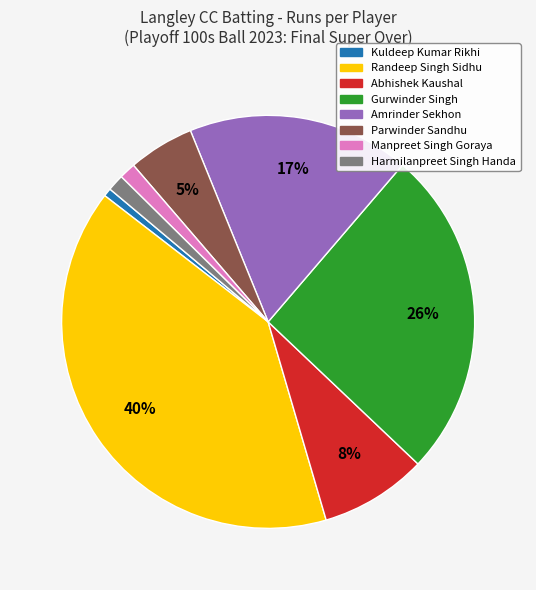

Is there any slice that represents more than half of the pie?

No